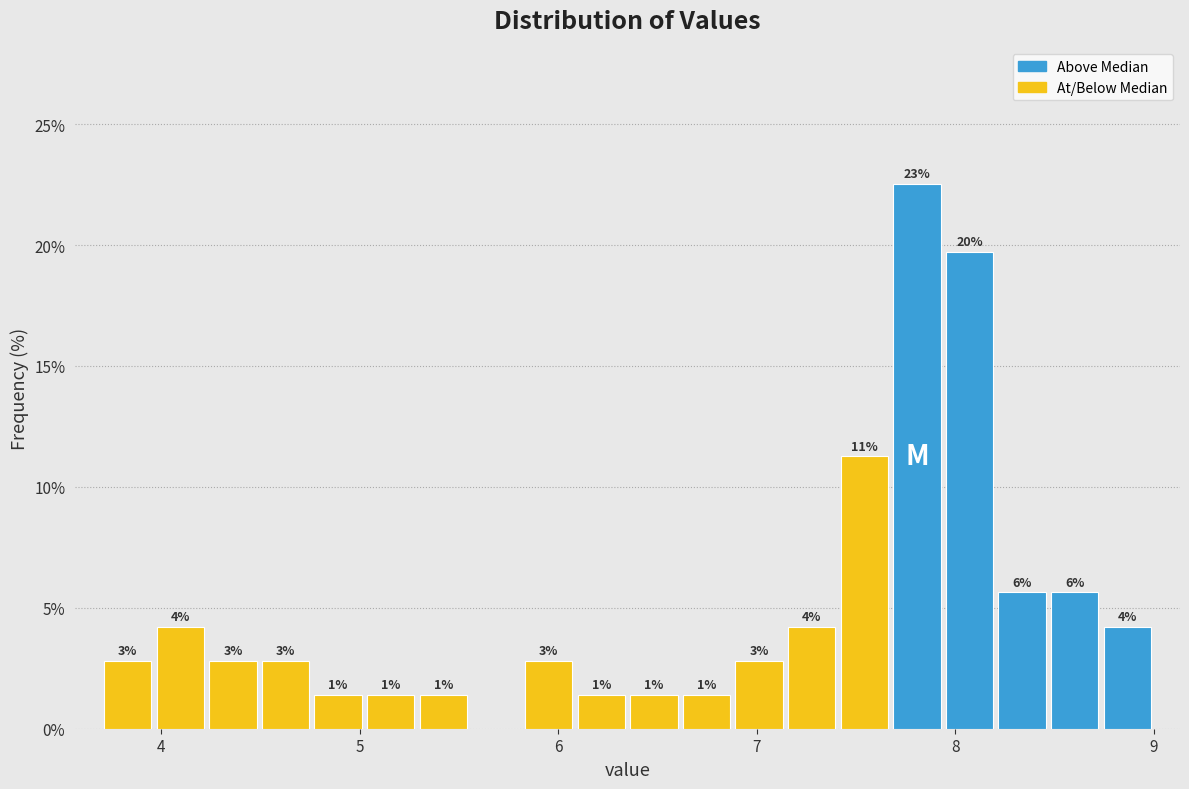

Read against the x-axis, roughly where is the centre of the tallest bar?

7.8